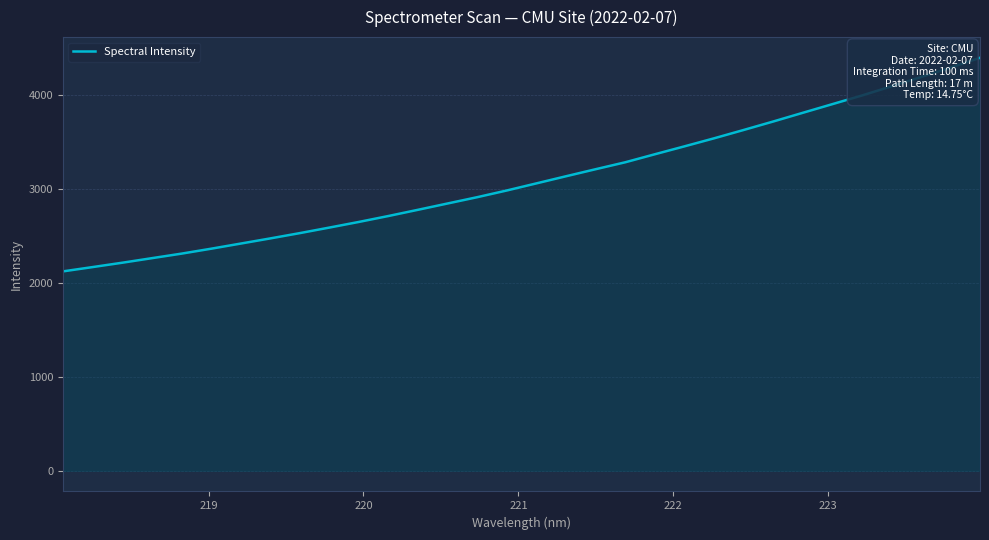

What is the maximum value shown in the chart?

4391.9